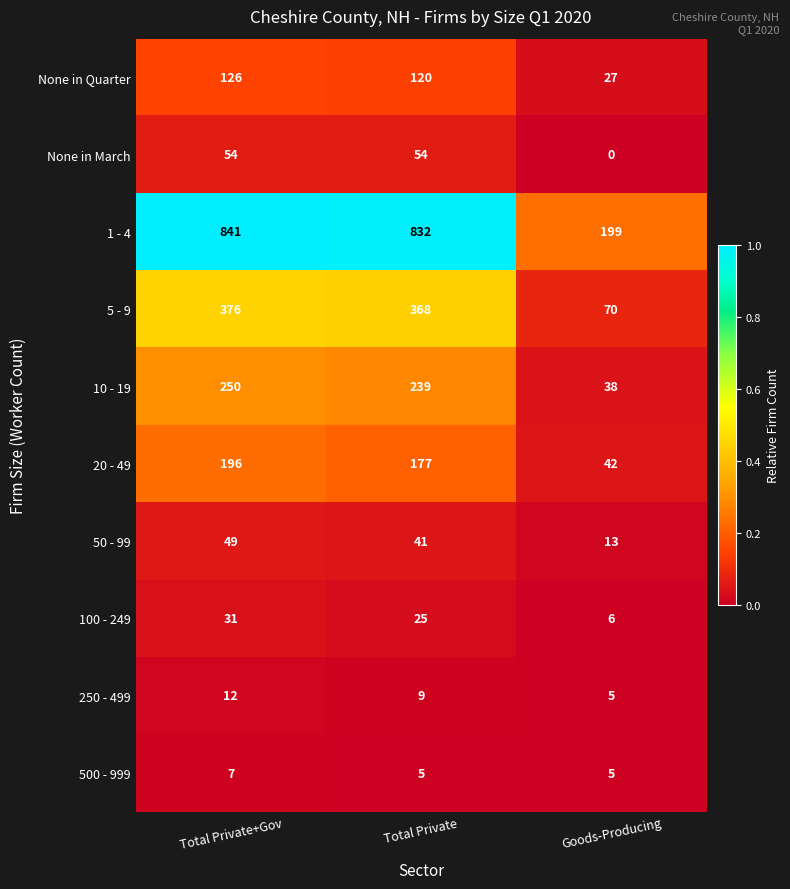

True or false: 20 - 49 has a value of 196 at Total Private+Gov.

True